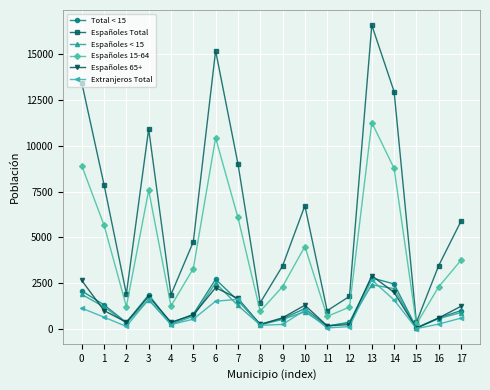

Is the value of Extranjeros Total at 12 greater than the value of Españoles < 15 at 17?

No